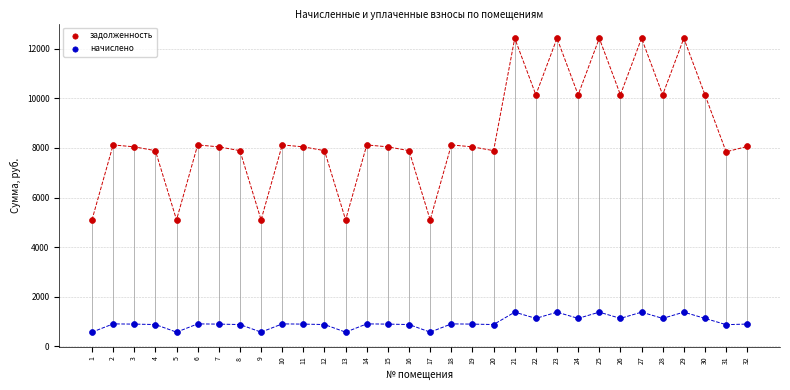

Across all data points, what is the range of X values (max minus min)?

31.0